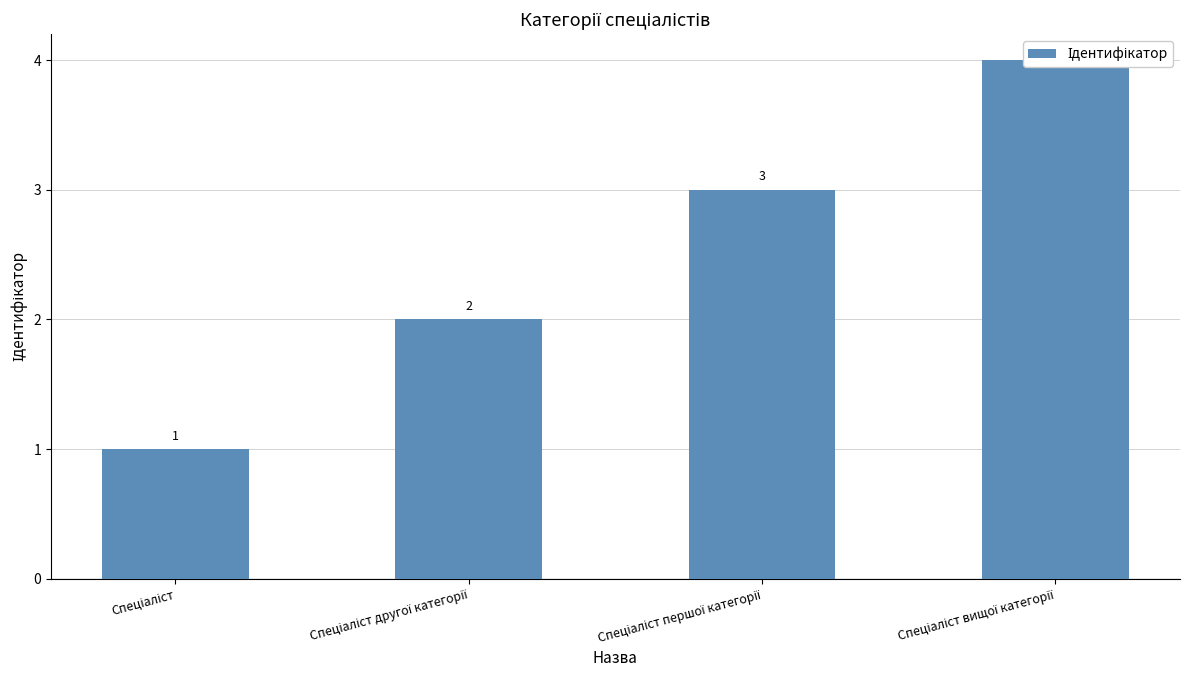

Reading left to right, transcribe all the data shown in this chart.

1	2	3	4